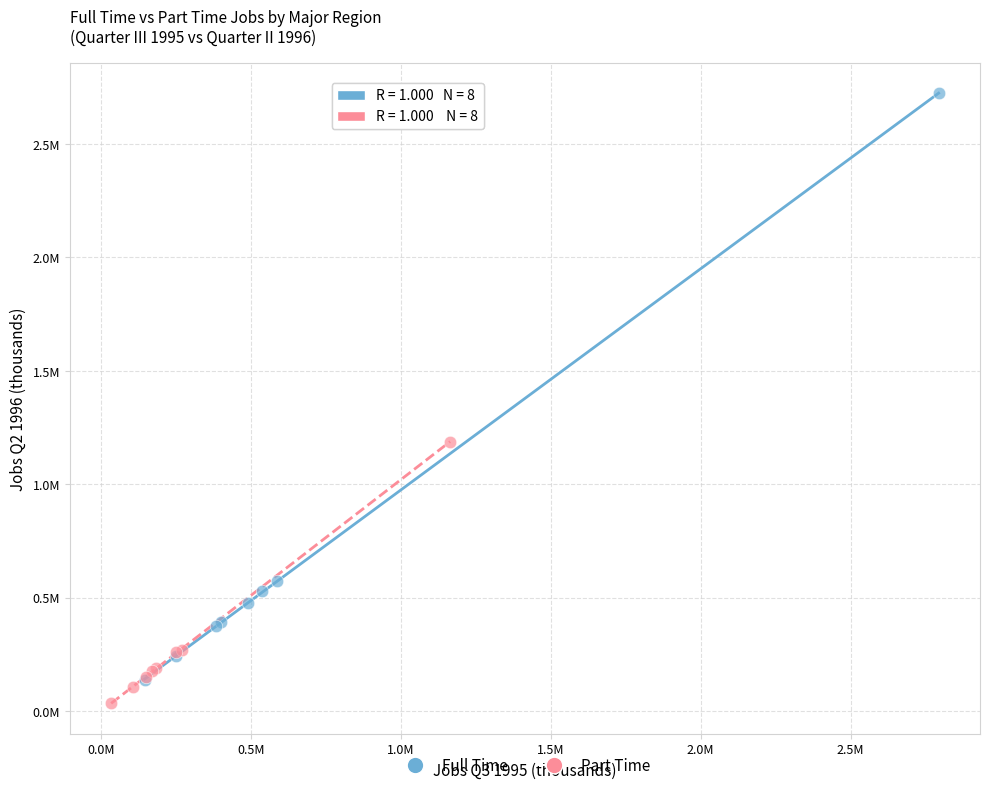

What are all the series names shown in the legend?

Full Time, Part Time